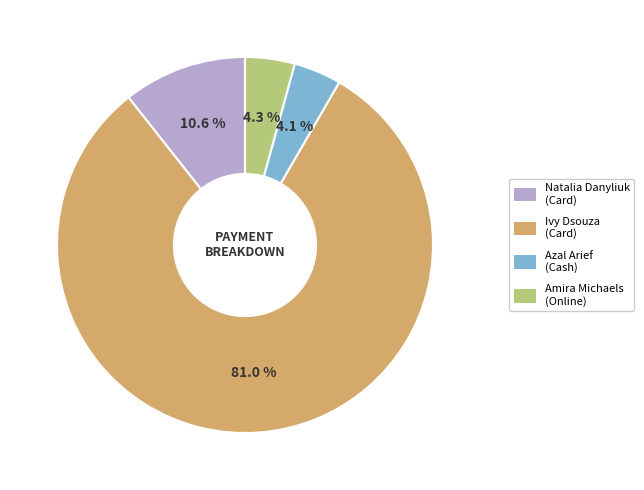

How many segments does this pie chart have?

4